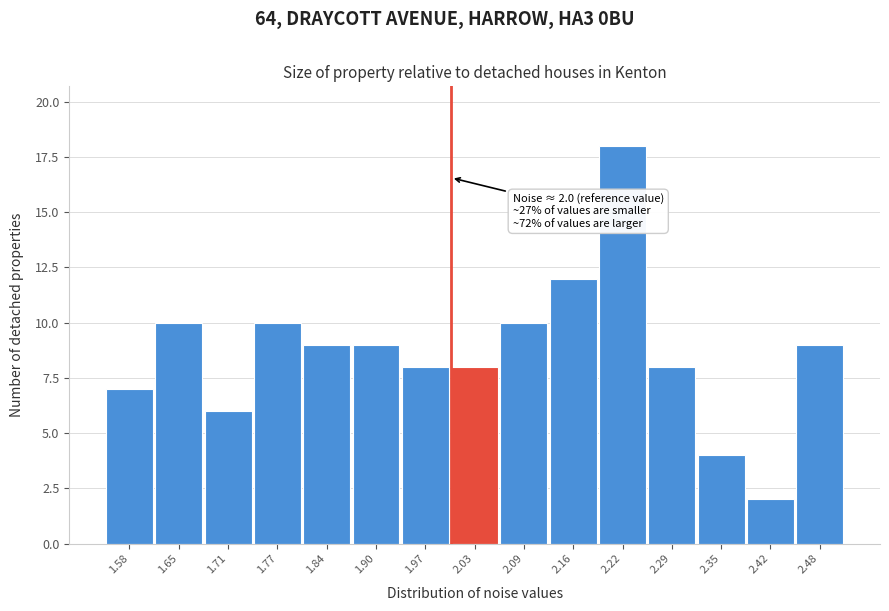

Over which range of the x-axis is the bar tallest?

2.19 to 2.25